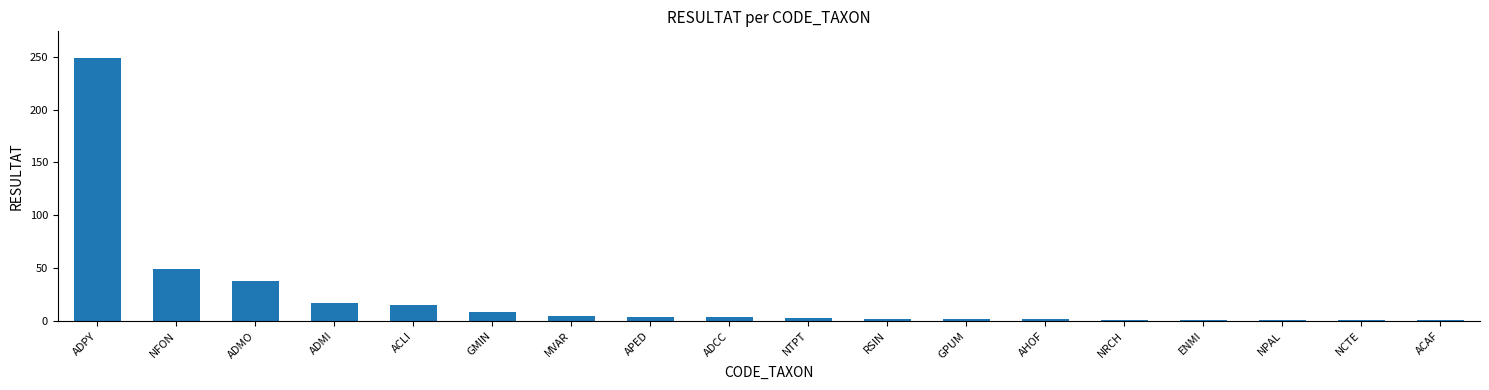

Which category has the highest value across all series?

ADPY